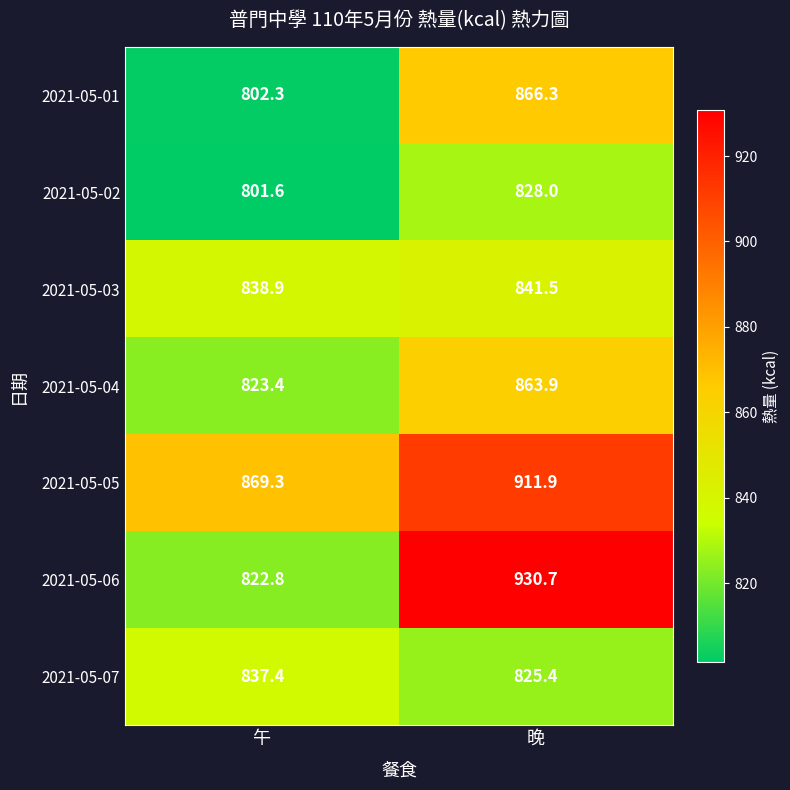

What is the total value across all series at 晚?

6067.7